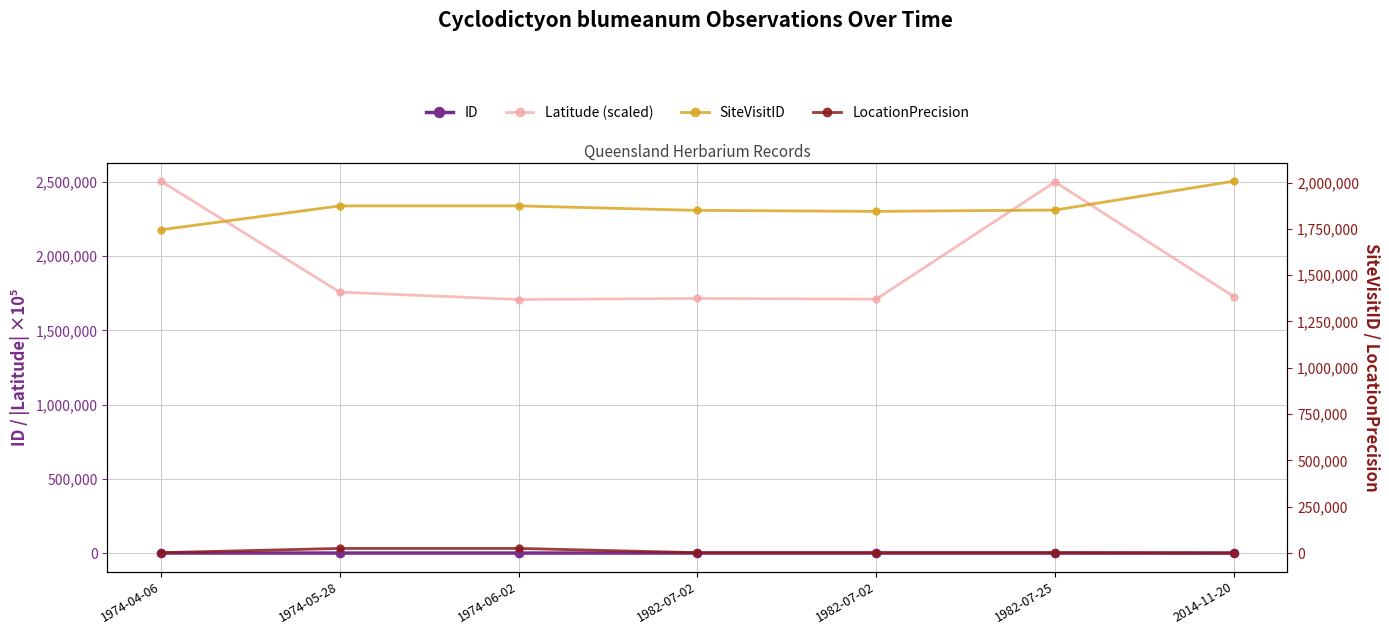

What is the sum of the LocationPrecision values at 1982-07-25 and 1974-06-02?

27000.0